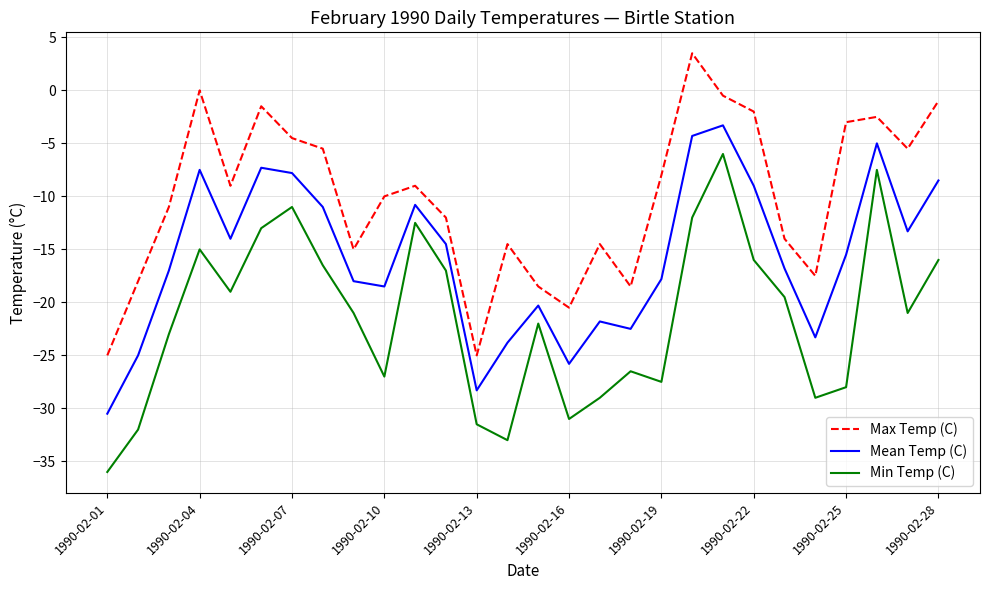

What is the average value of the Max Temp (C) series?

-10.1